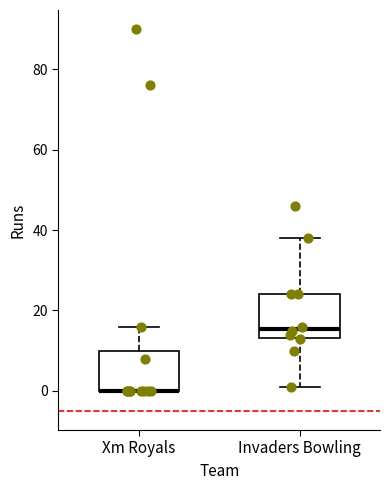

Reading left to right, transcribe this box plot: for each box, give where its median line is, the range the box spans, and where its two whiskers end, as read against the y-axis. The values are not printed on the chart, so give them approximately, as read against the axis.

Xm Royals: median 0 (drawn on the box's lower edge), box 0 to 10, whiskers 0 to 16
Invaders Bowling: median 16, box 14 to 24, whiskers 2 to 38